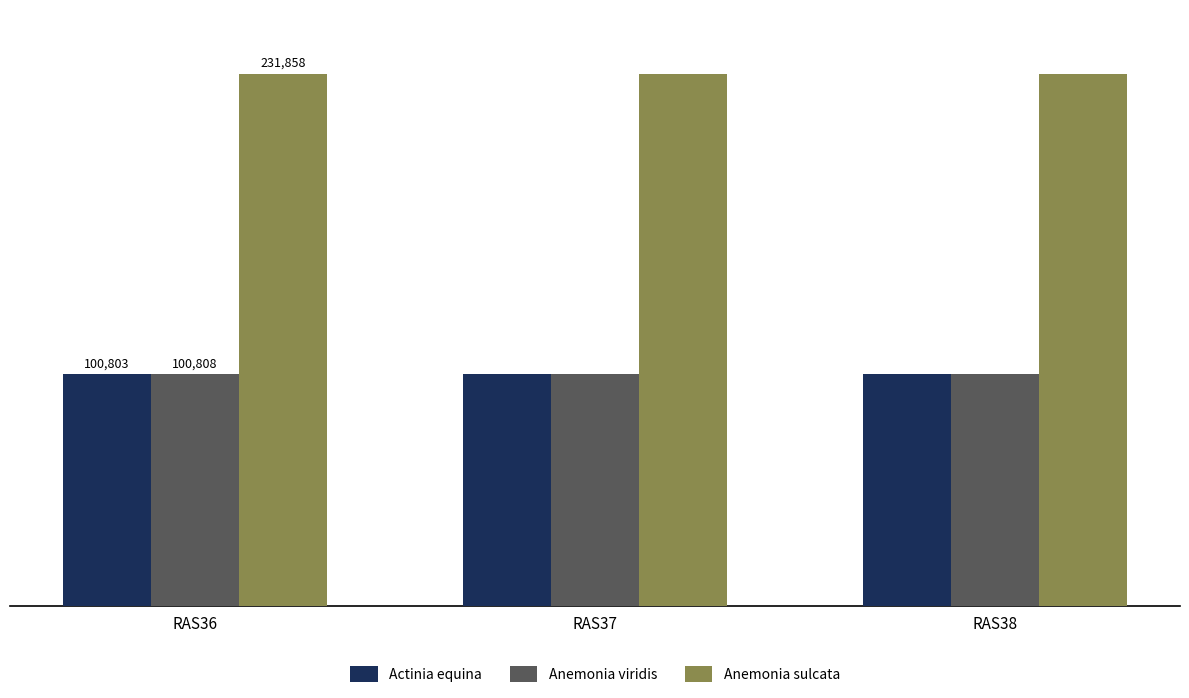

Rank the series by their maximum value, from lowest to highest.

Actinia equina, Anemonia viridis, Anemonia sulcata